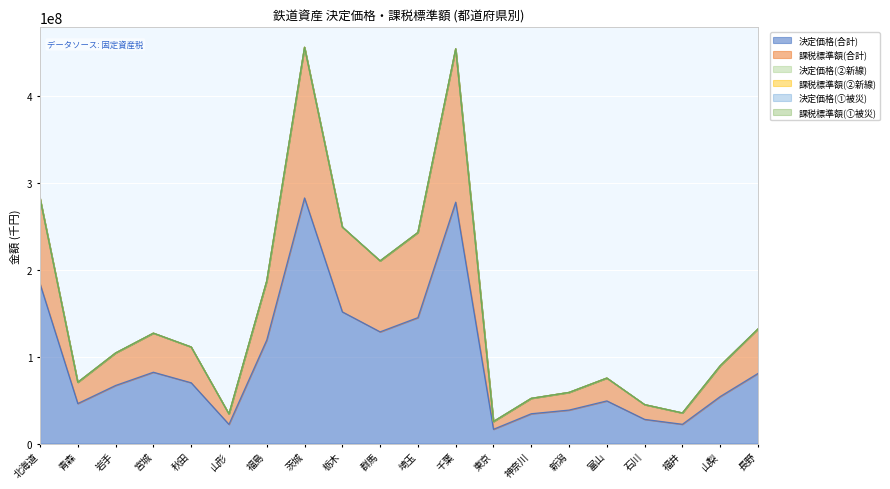

Count the number of data series in this chart.

6